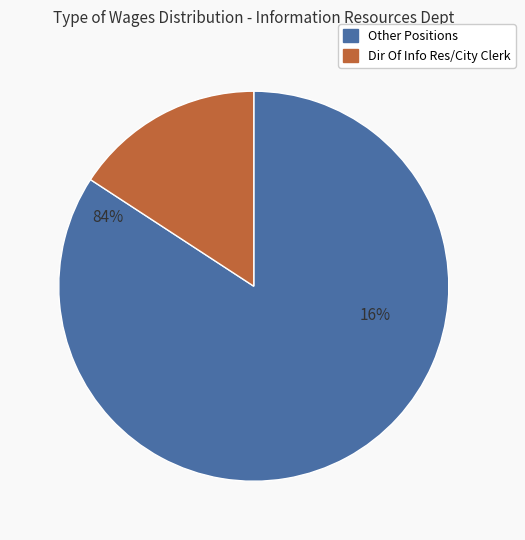

Is Network Analyst the majority of the pie?

No